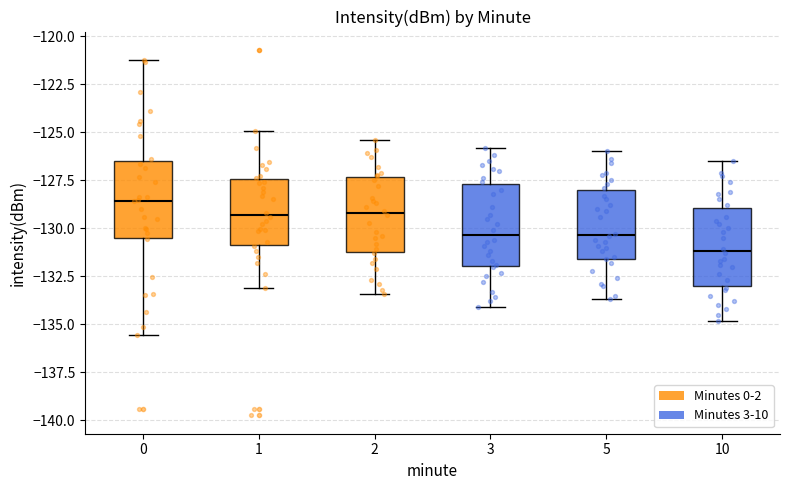

Reading left to right, read every box against the y-axis: the position of its median line, the range the box covers, and the ends of its whiskers. The values are not printed on the chart, so give them approximately, as read against the axis.

0: median -128.5, box -130.5 to -126.5, whiskers -135.5 to -121.0
1: median -129.5, box -131.0 to -127.5, whiskers -133.0 to -125.0
2: median -129.0, box -131.0 to -127.5, whiskers -133.5 to -125.5
3: median -130.5, box -132.0 to -127.5, whiskers -134.0 to -126.0
5: median -130.5, box -131.5 to -128.0, whiskers -133.5 to -126.0
10: median -131.0, box -133.0 to -129.0, whiskers -135.0 to -126.5